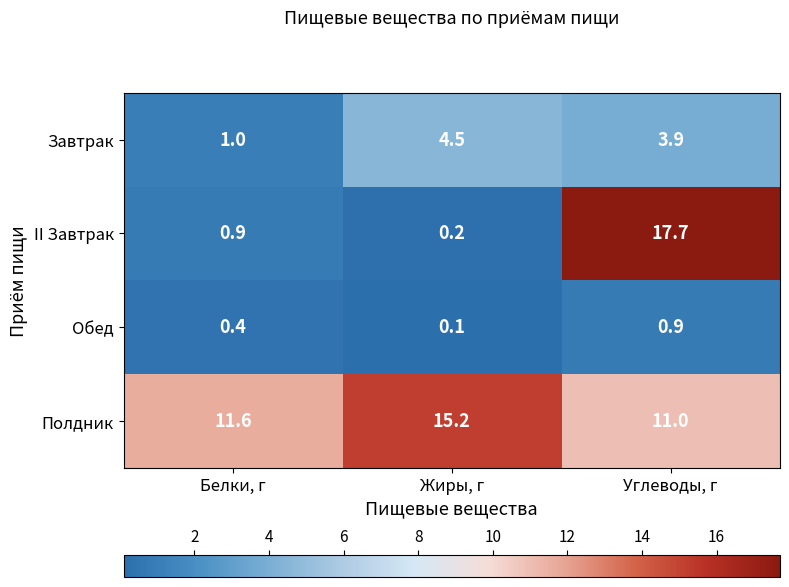

Between Жиры, г and Углеводы, г, which series saw the biggest shift?

II Завтрак